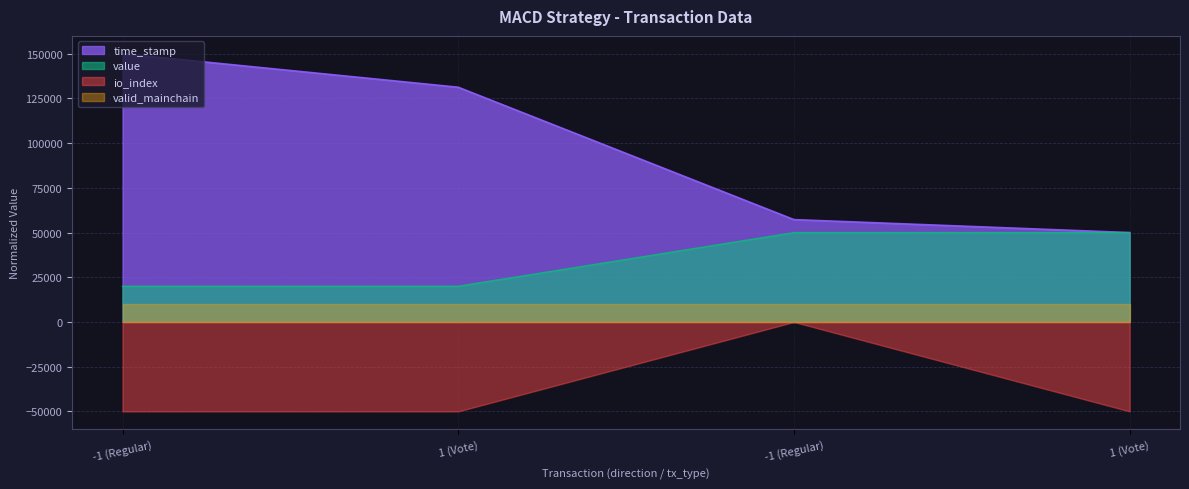

What are all the series names shown in the legend?

time_stamp, value, io_index, valid_mainchain